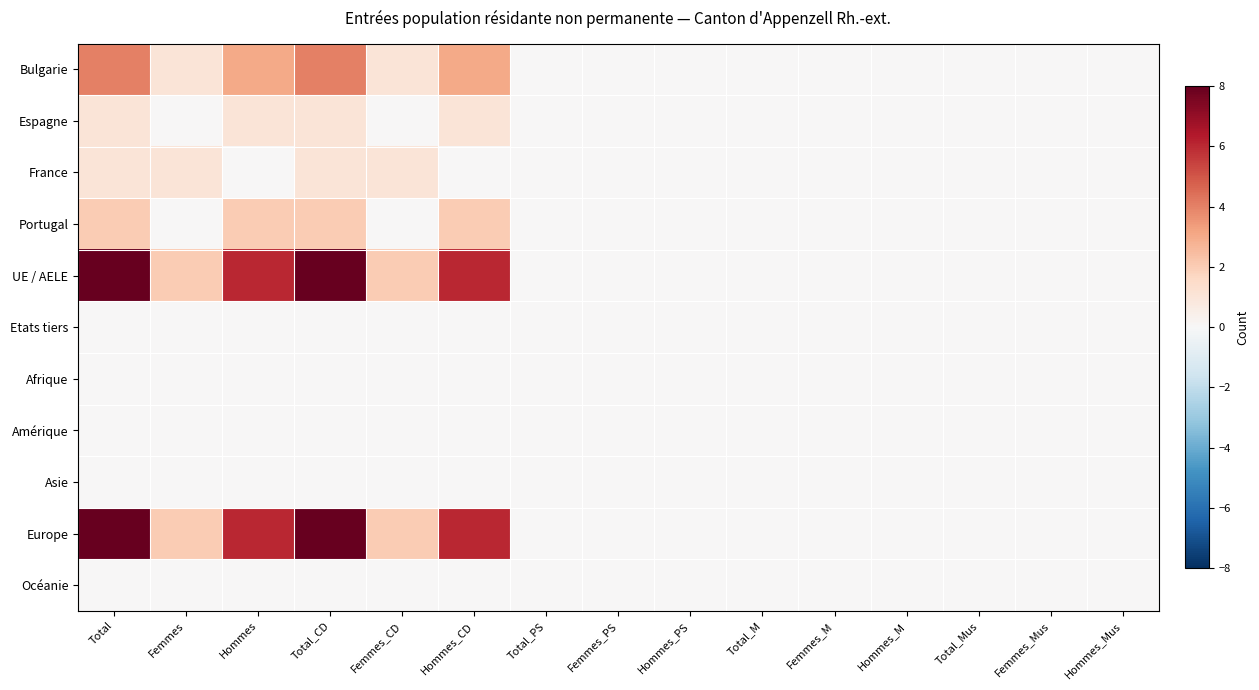

Which category has the lowest value across all series?

Total_PS